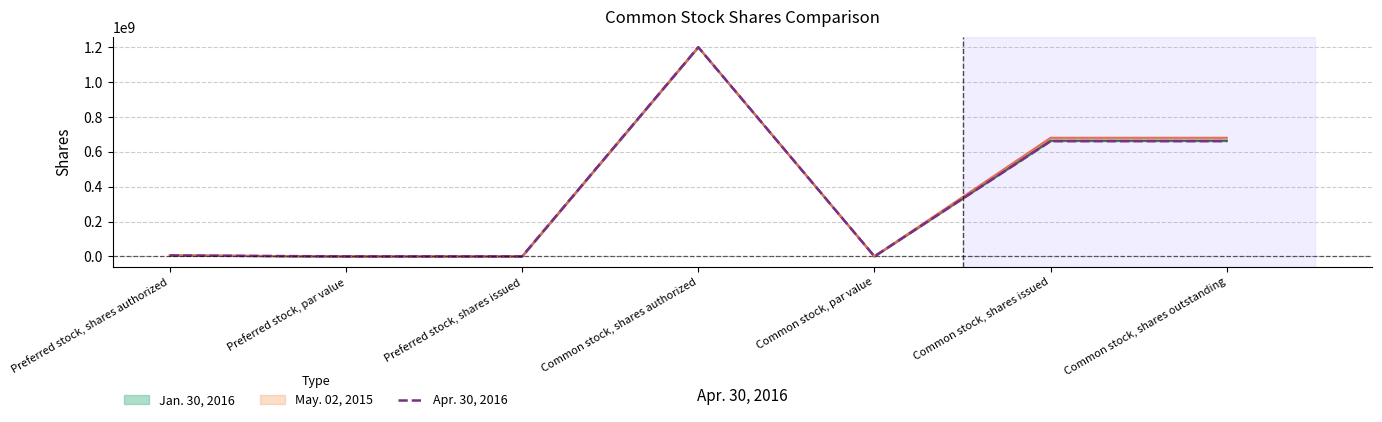

Rank the categories by value from highest to lowest.

Common stock, shares authorized, Common stock, shares issued, Common stock, shares outstanding, Preferred stock, shares authorized, Preferred stock, par value, Common stock, par value, Preferred stock, shares issued